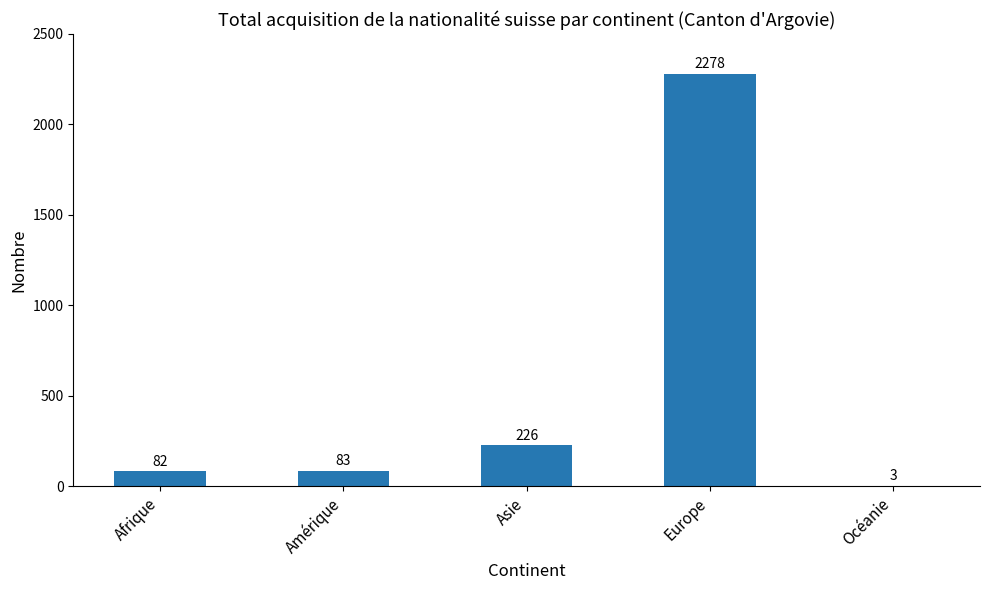

What is the sum of the values at Afrique and Amérique?

165